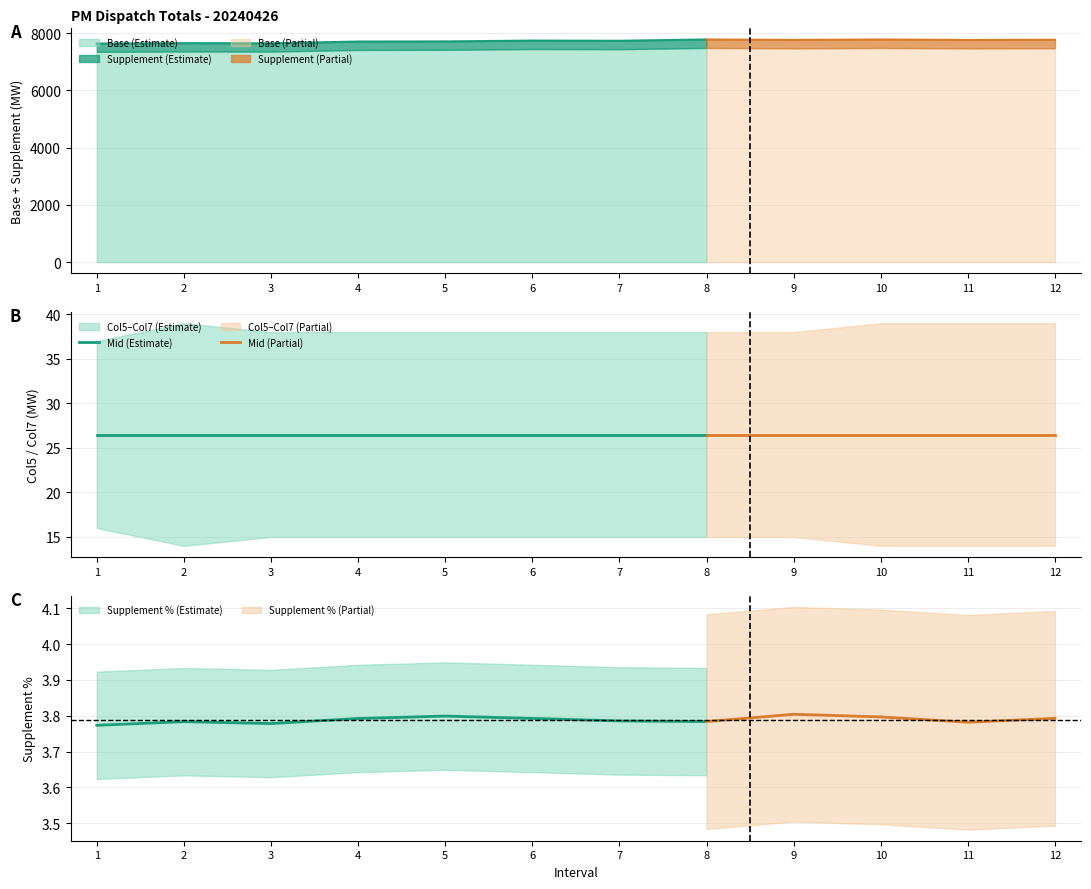

True or false: Col5 and Col7 intersect in this chart.

False